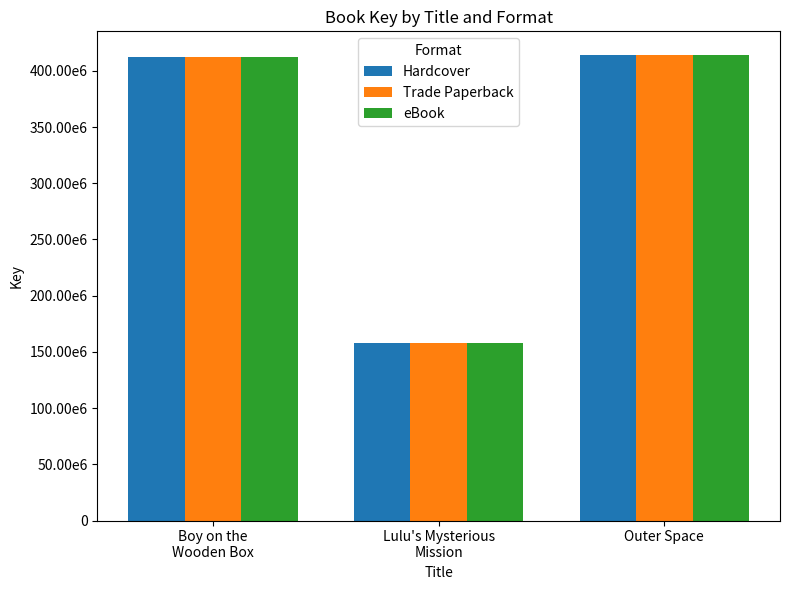

Where is eBook nearest to the value 286032175?

Boy on the
Wooden Box